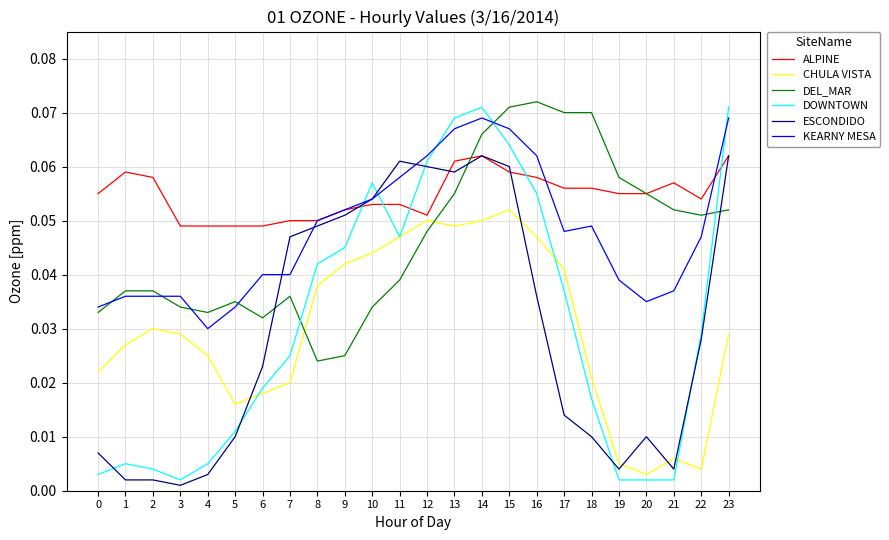

Between 16 and 22, which series saw the biggest shift?

CHULA VISTA